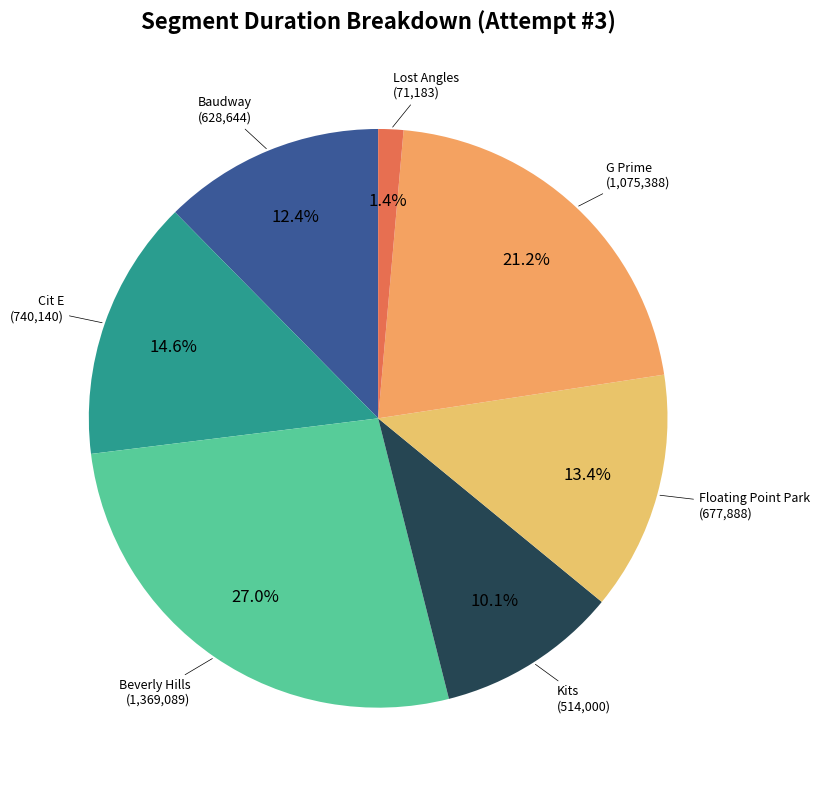

How many slices are in this pie chart?

7